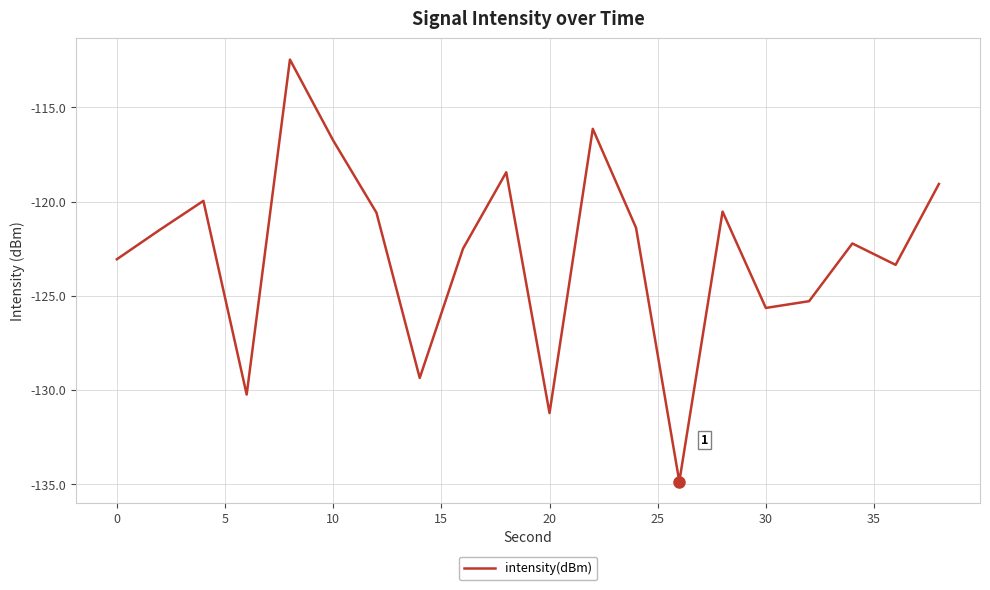

What is the difference between the maximum and minimum values?

22.4